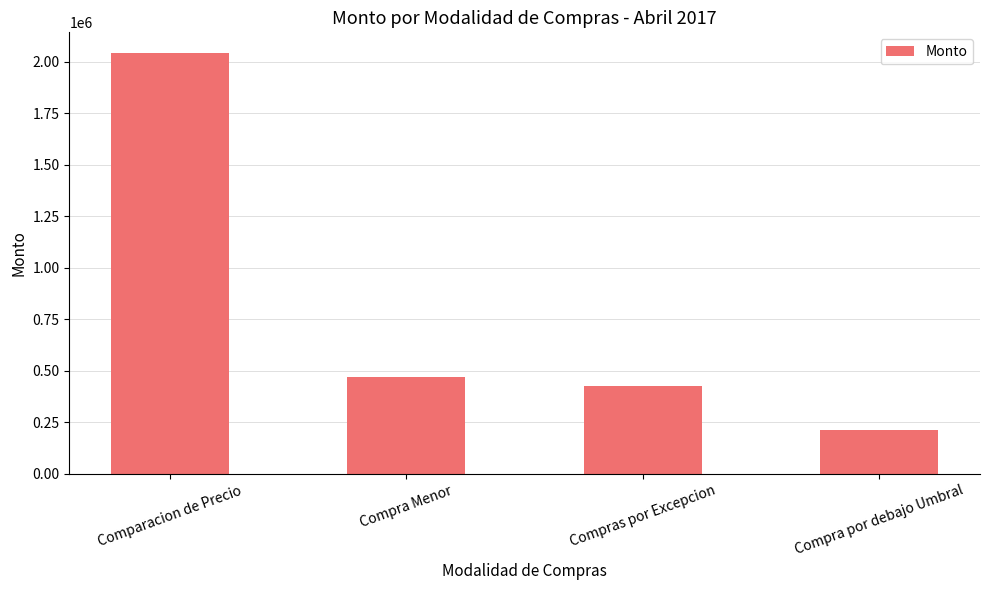

What is the label of the 1st bar from the right?

Compra por debajo Umbral